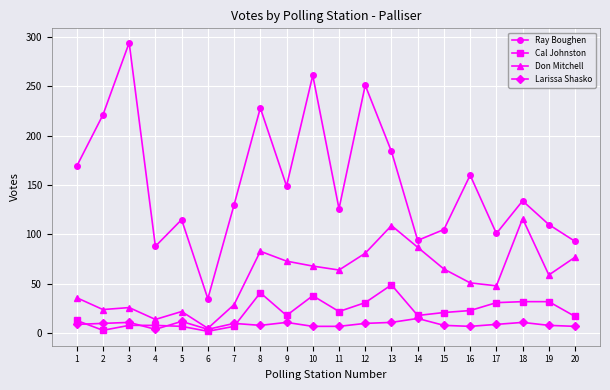

True or false: Don Mitchell has more than 1 points higher than both neighbors.

True